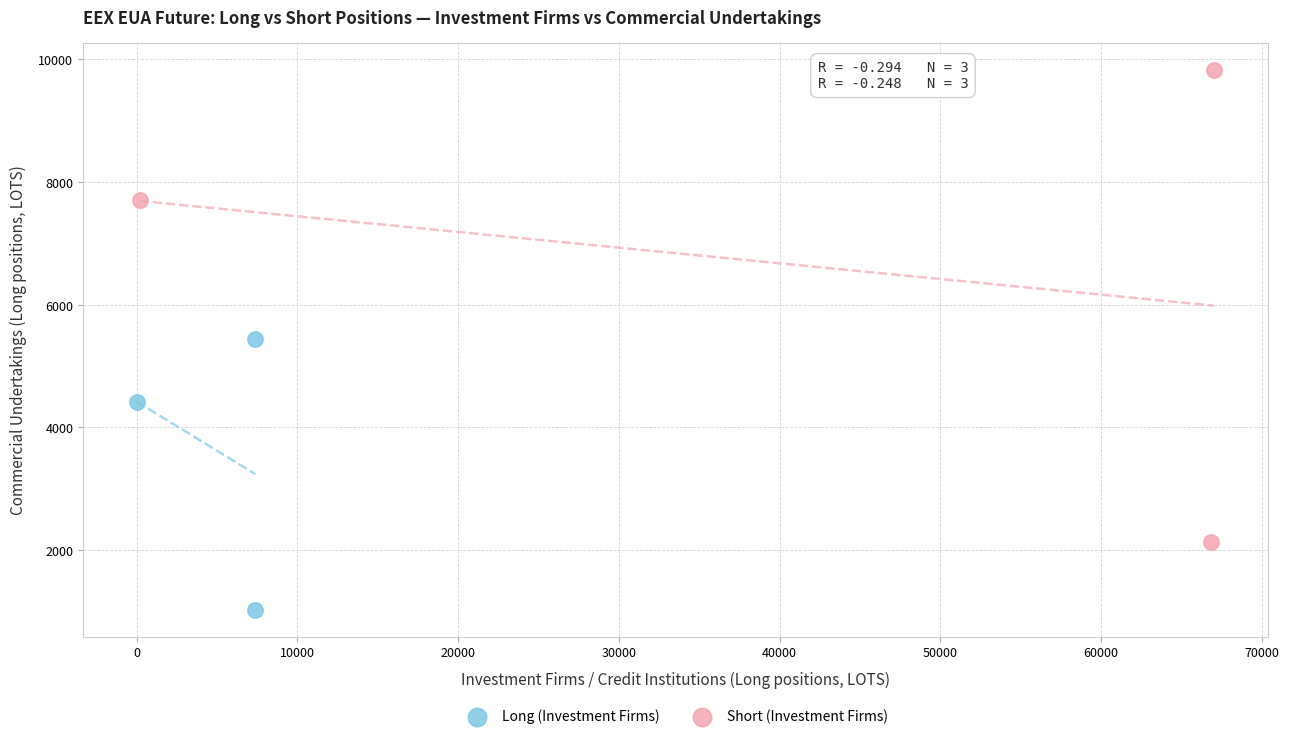

Which series contains the lowest Y value?

Long (Investment Firms)